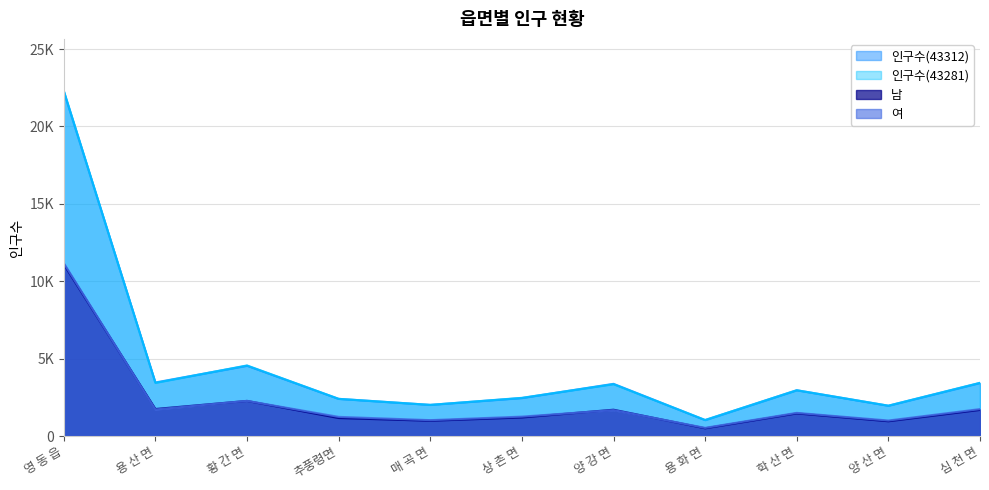

True or false: 인구수(43312) has more than 1 points higher than both neighbors.

True